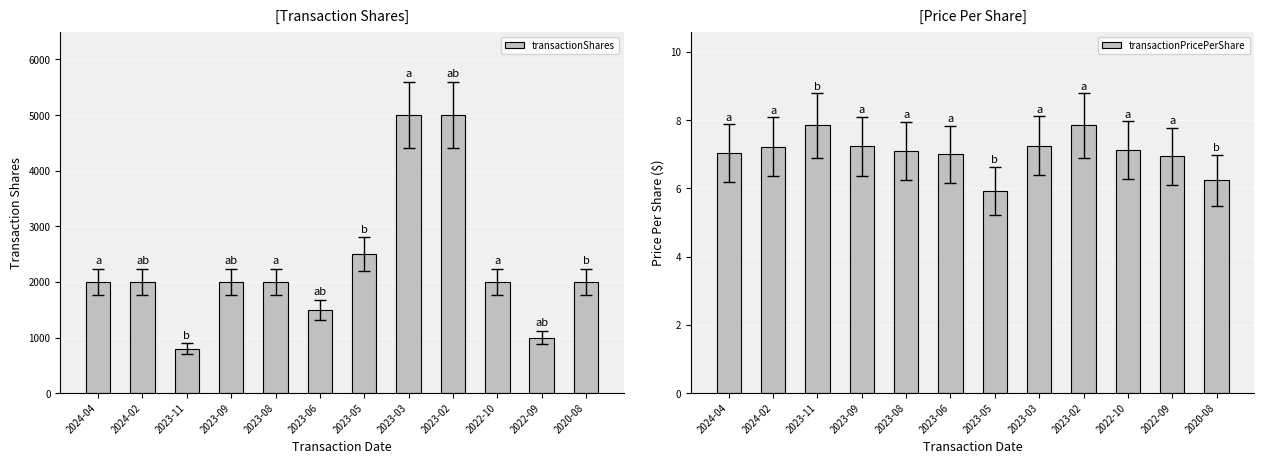

What is the minimum value for transactionShares?

800